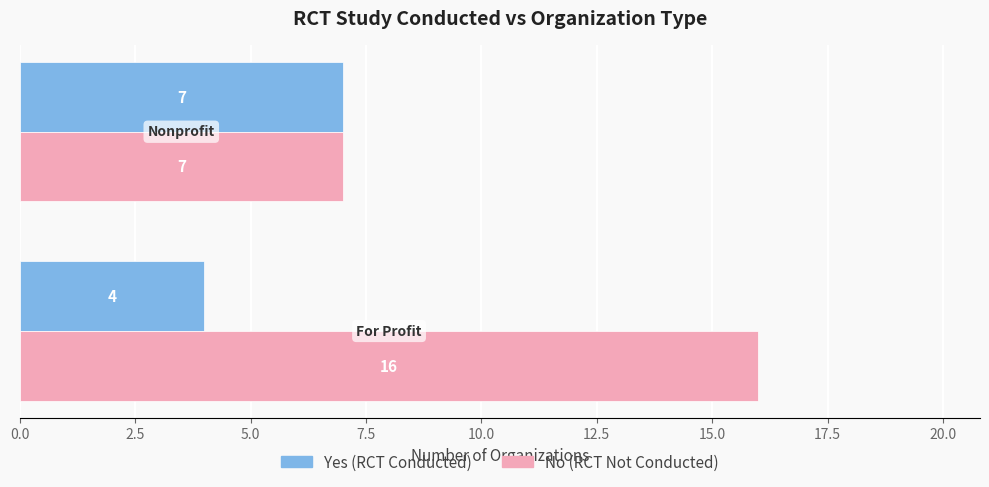

What is the smallest value displayed?

4